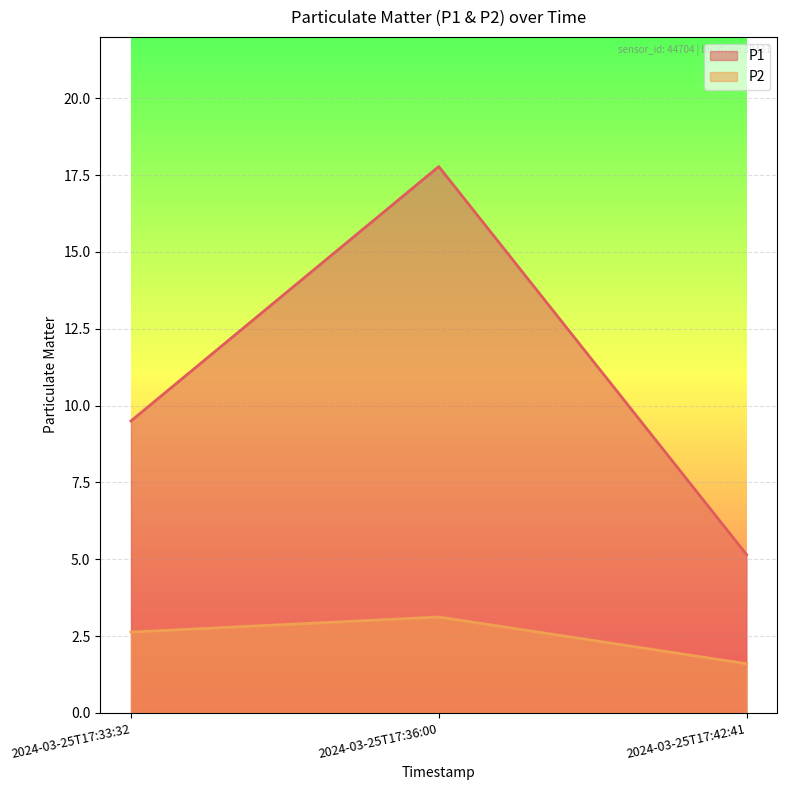

At how many categories does at least one series exceed 16?

1